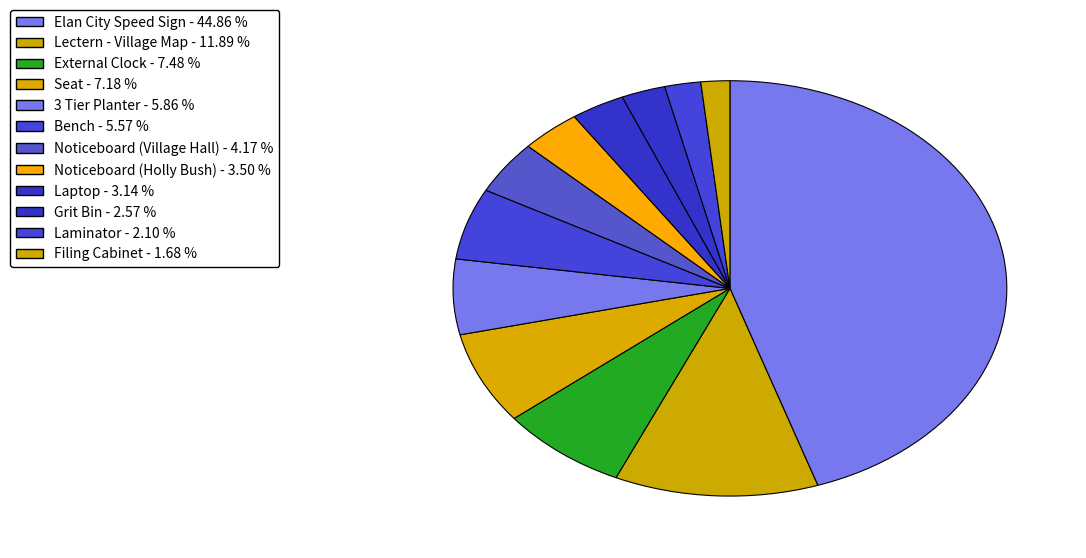

How many segments does this pie chart have?

12